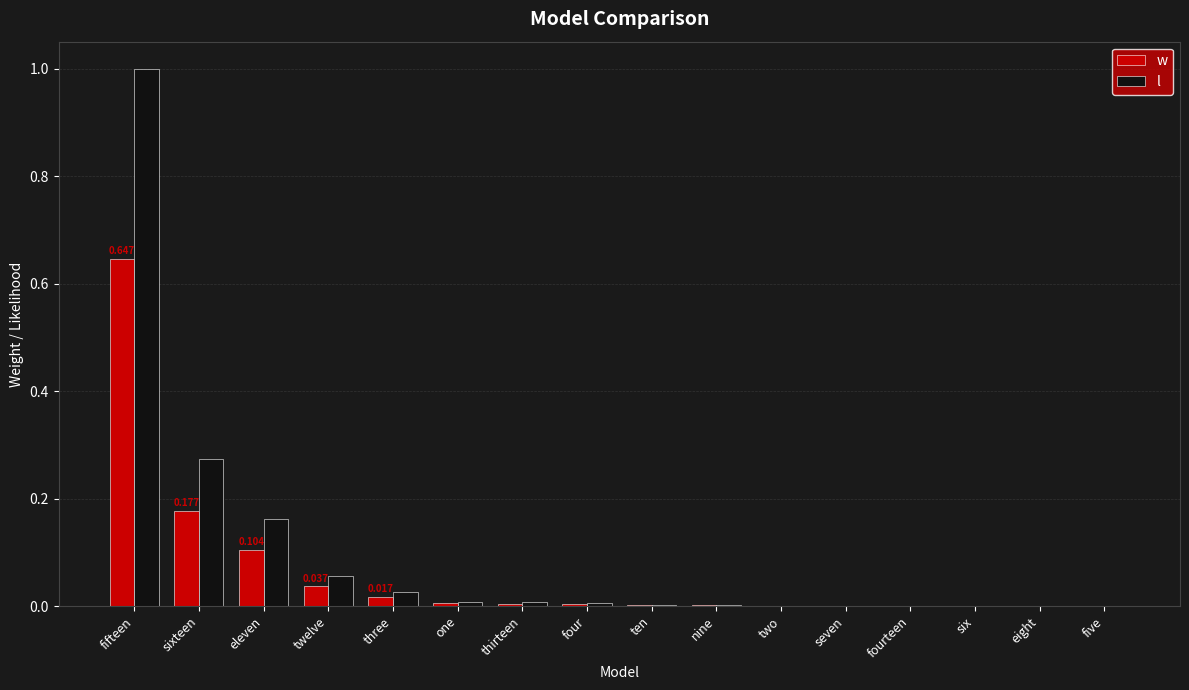

What are all the series names shown in the legend?

w, l